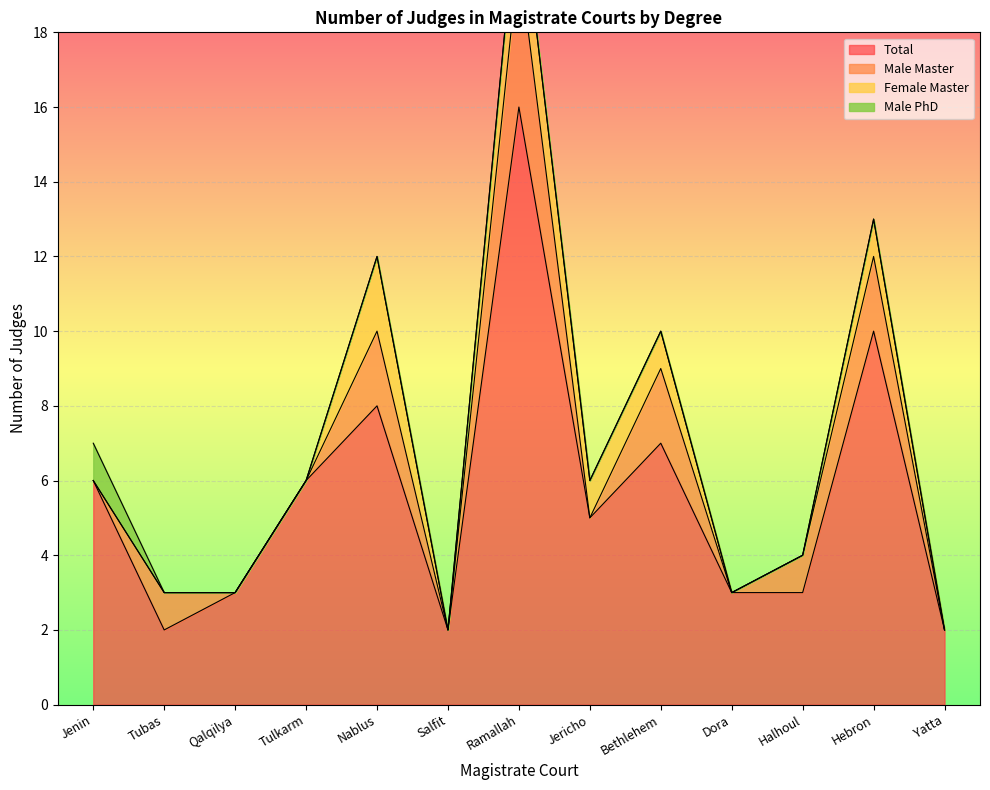

The value of Male Master at Salfit is -2. True or false?

False